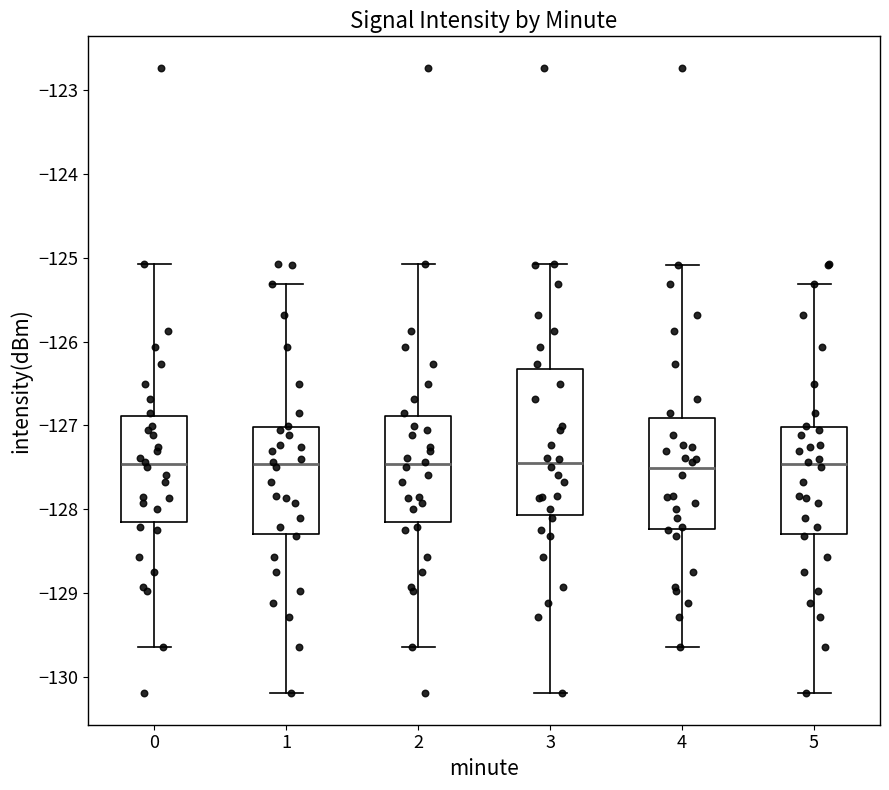

Which box is the tallest, from its lower edge to its upper edge?

3